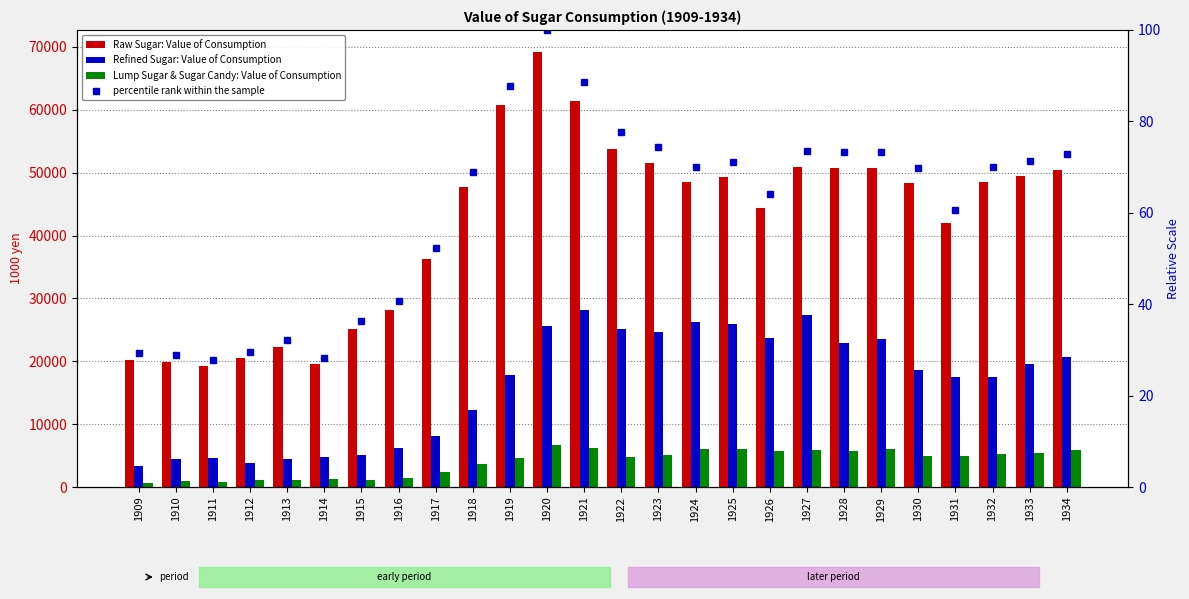

Between 1917 and 1930, which series saw the biggest shift?

Raw Sugar: Value of Consumption